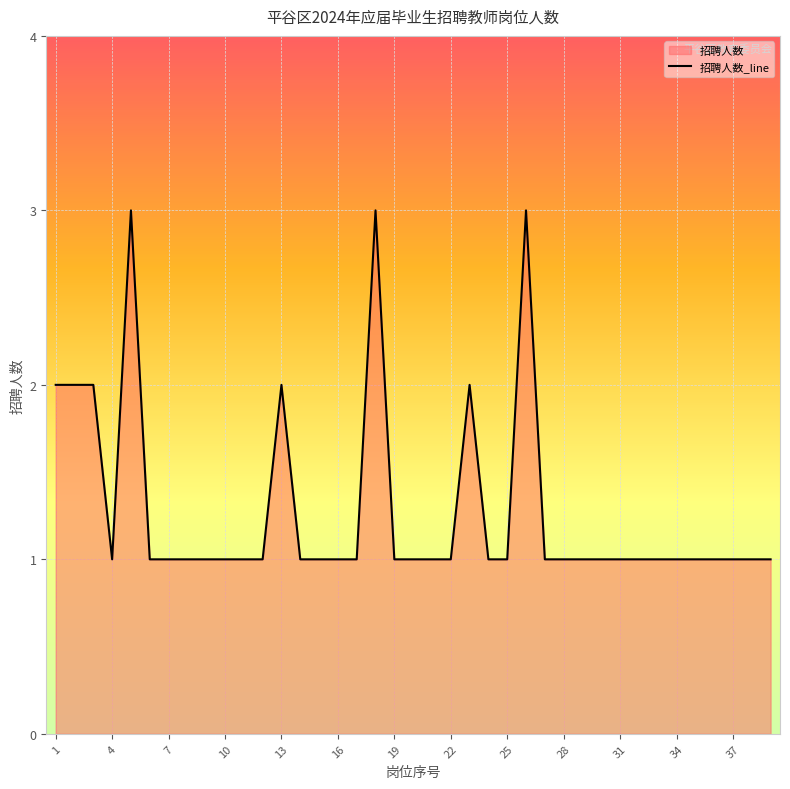

Does the chart display data point markers on the line(s)?

No